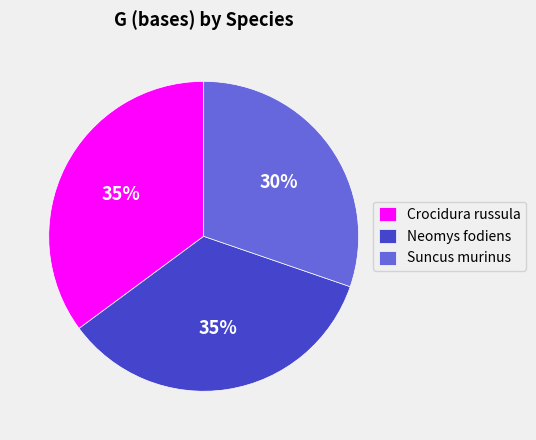

What percentage is the Neomys fodiens slice, to the nearest percent?

35%